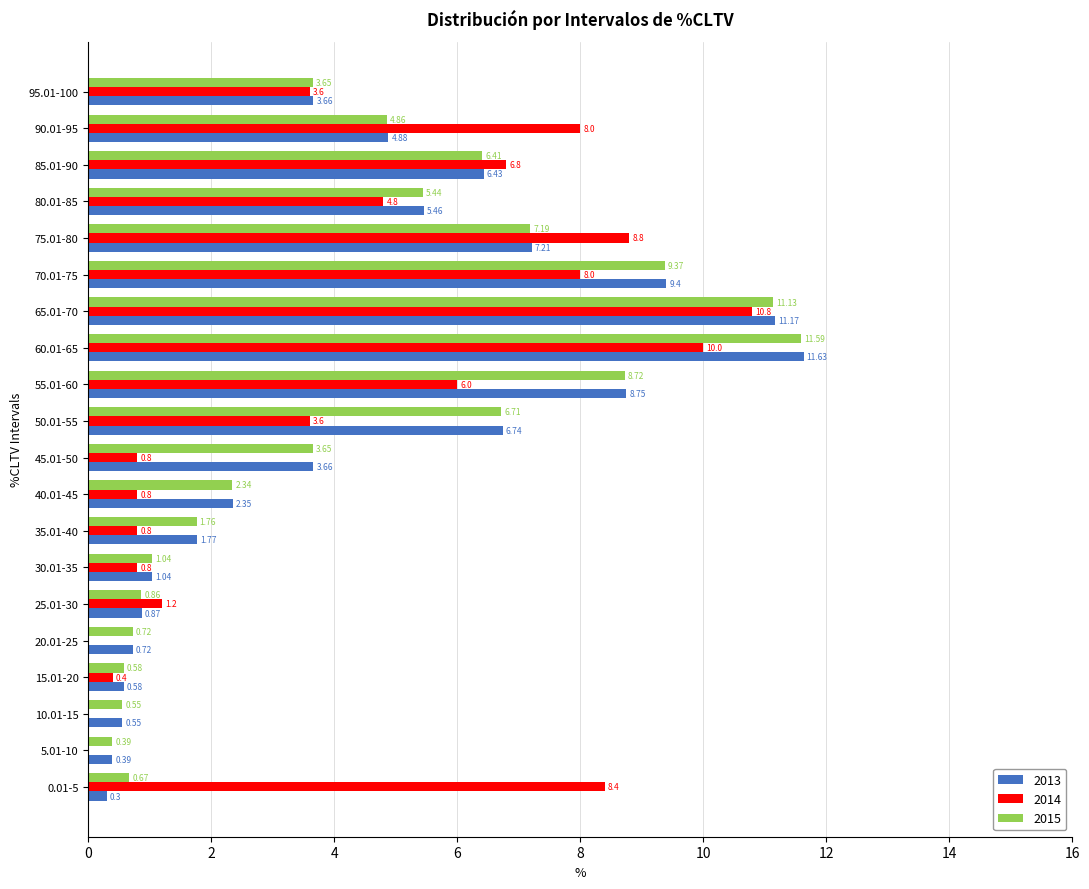

What is the sum of all 2015 values?

87.6